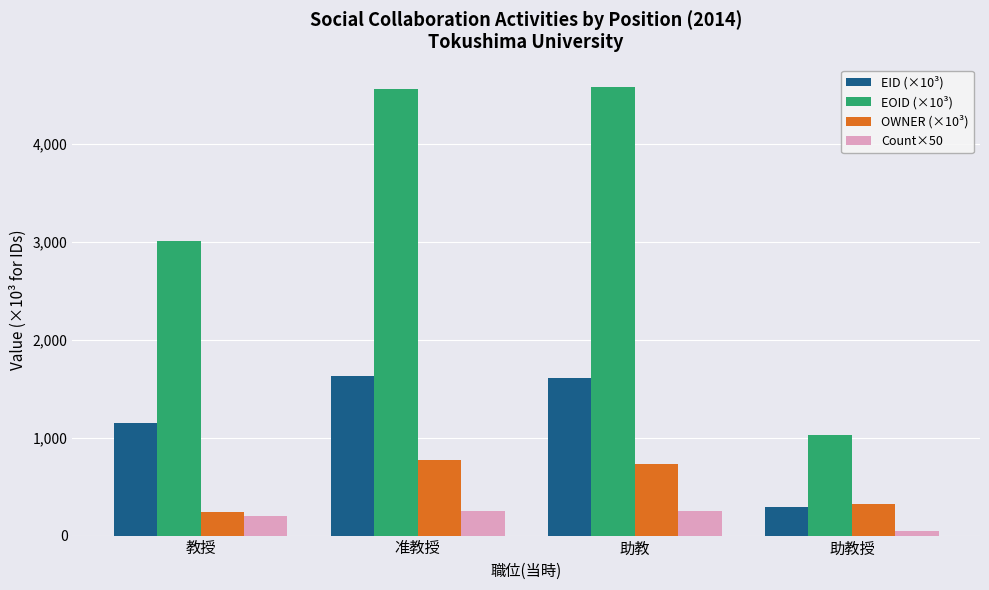

Which series has the largest total across all categories?

EOID (×10³)